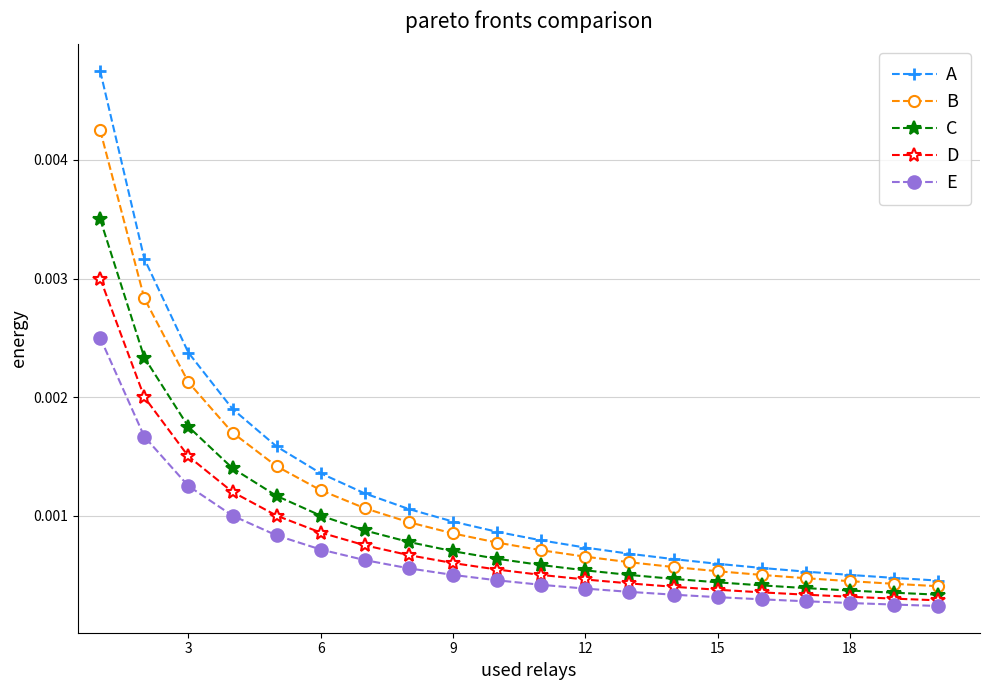

True or false: A and E cross at least once.

False